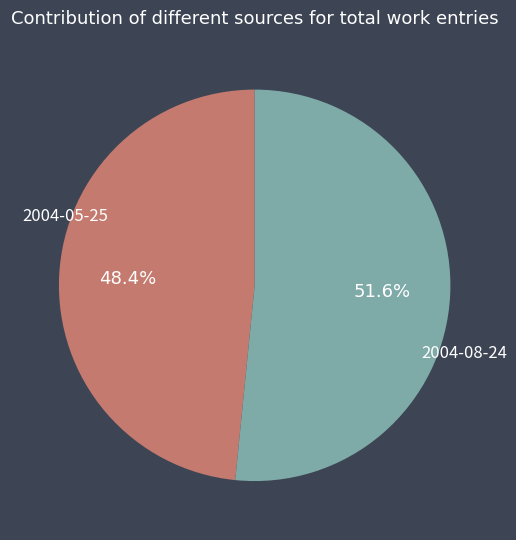

Rank the categories by value from highest to lowest.

2004-08-24, 2004-05-25